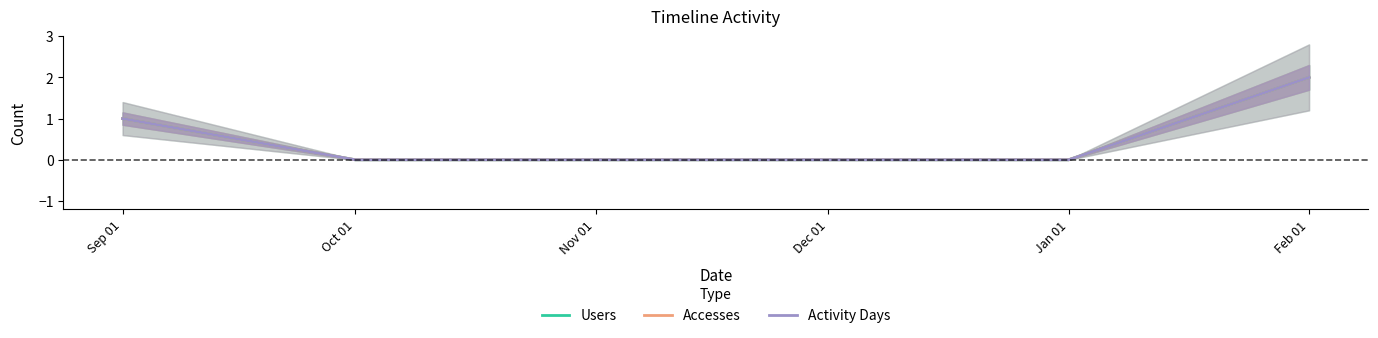

What is the sum of the Activity Days values at Sep 01 and Nov 01?

1